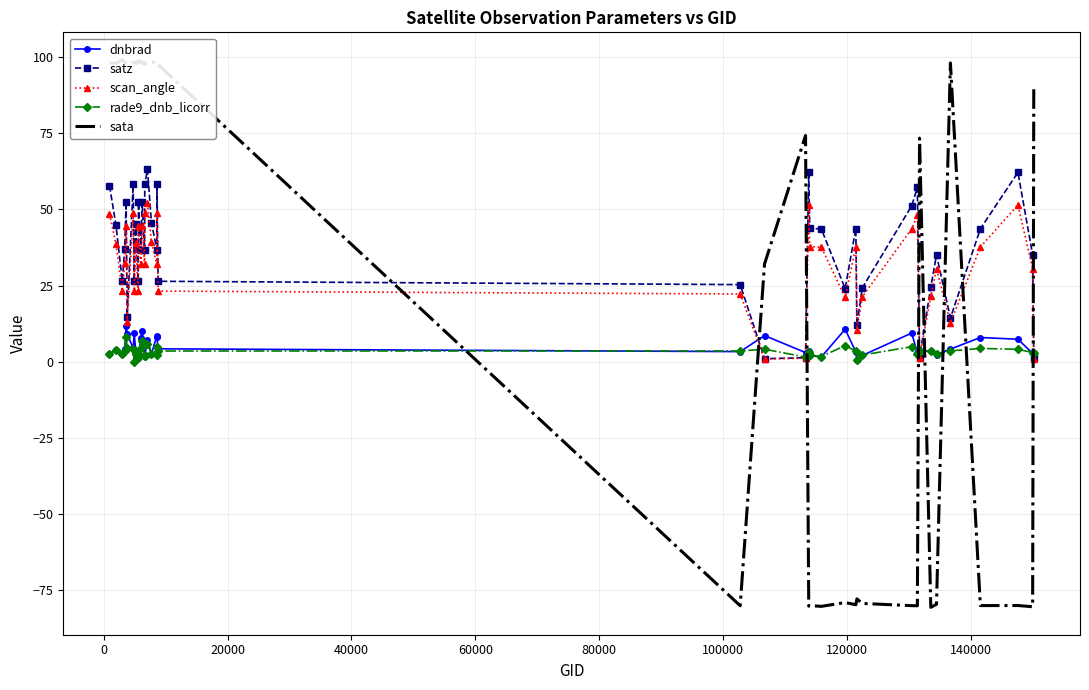

What is the value of the satz point at the 2nd from the left?

45.0